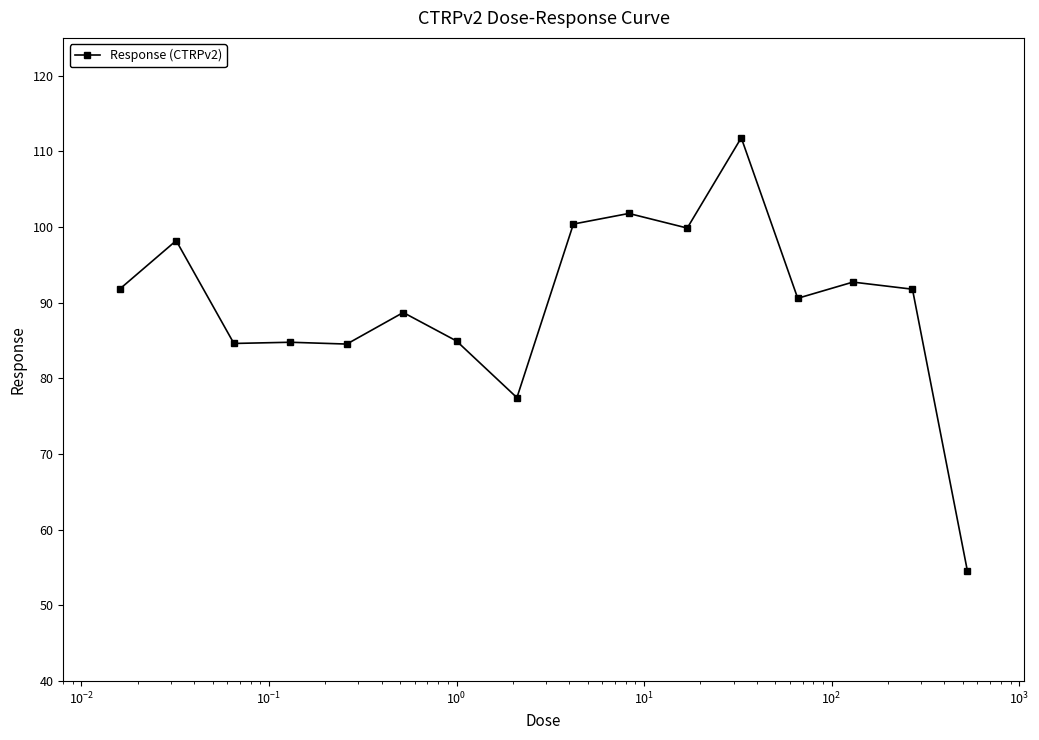

What is the value of the 10th point from the left?

101.8